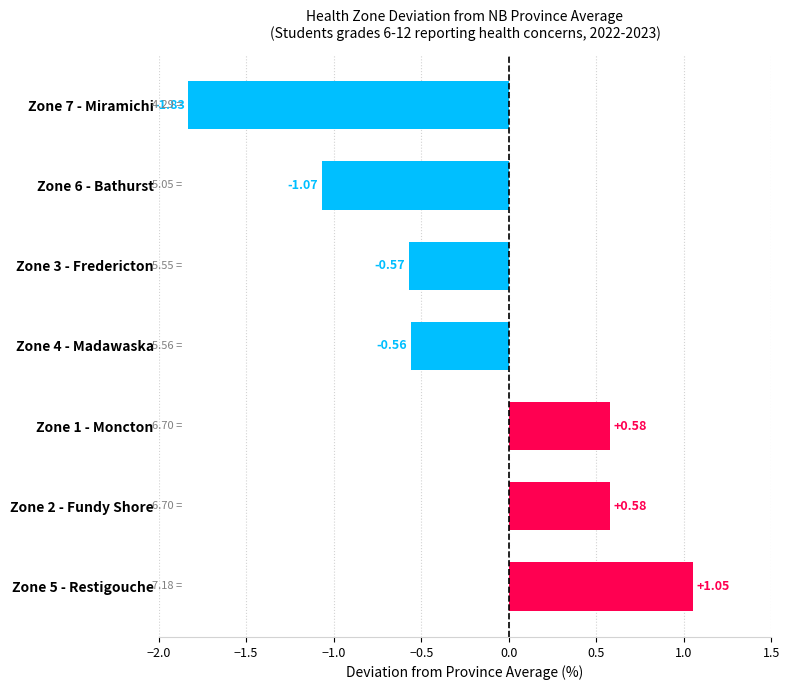

Which has a higher value, Zone 5 - Restigouche or Zone 3 - Fredericton?

Zone 5 - Restigouche